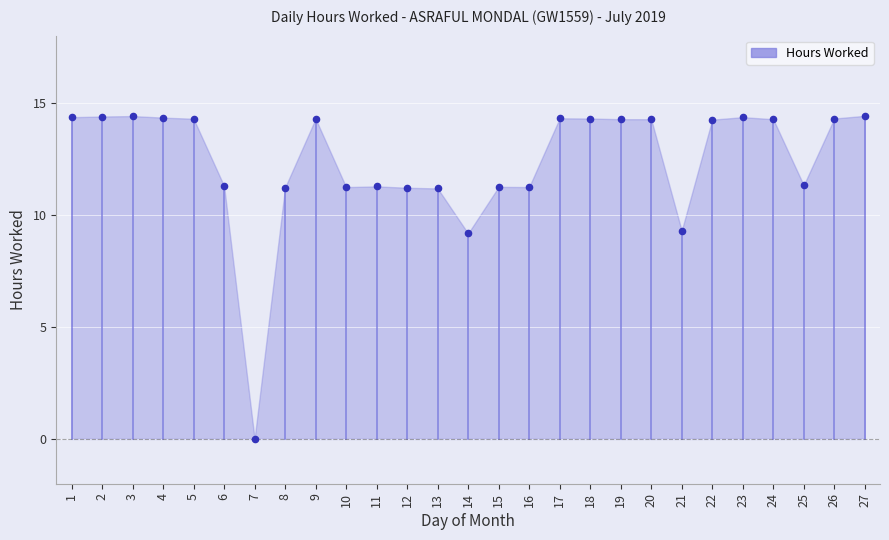

What is the range of Y values (max minus min)?

14.4